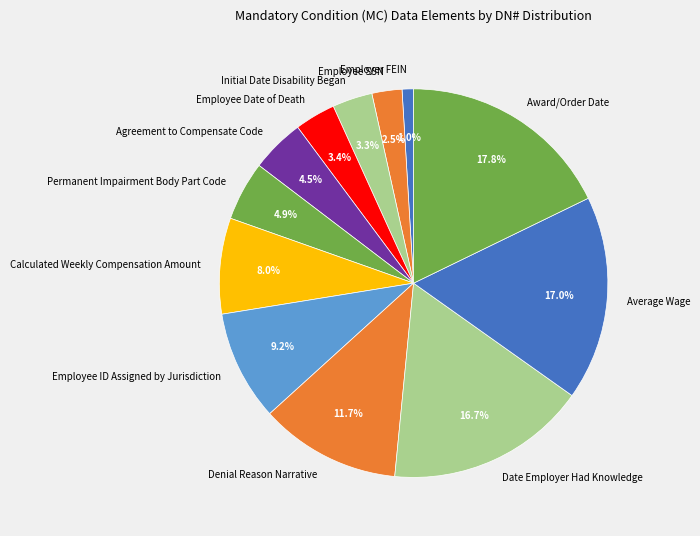

Do Employee SSN and Average Wage together represent more than half of the pie?

No